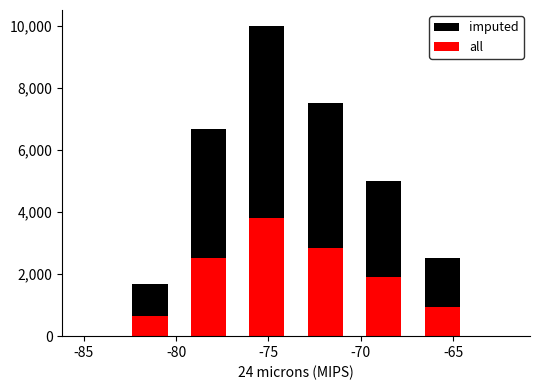

What is the minimum value for all?

633.6